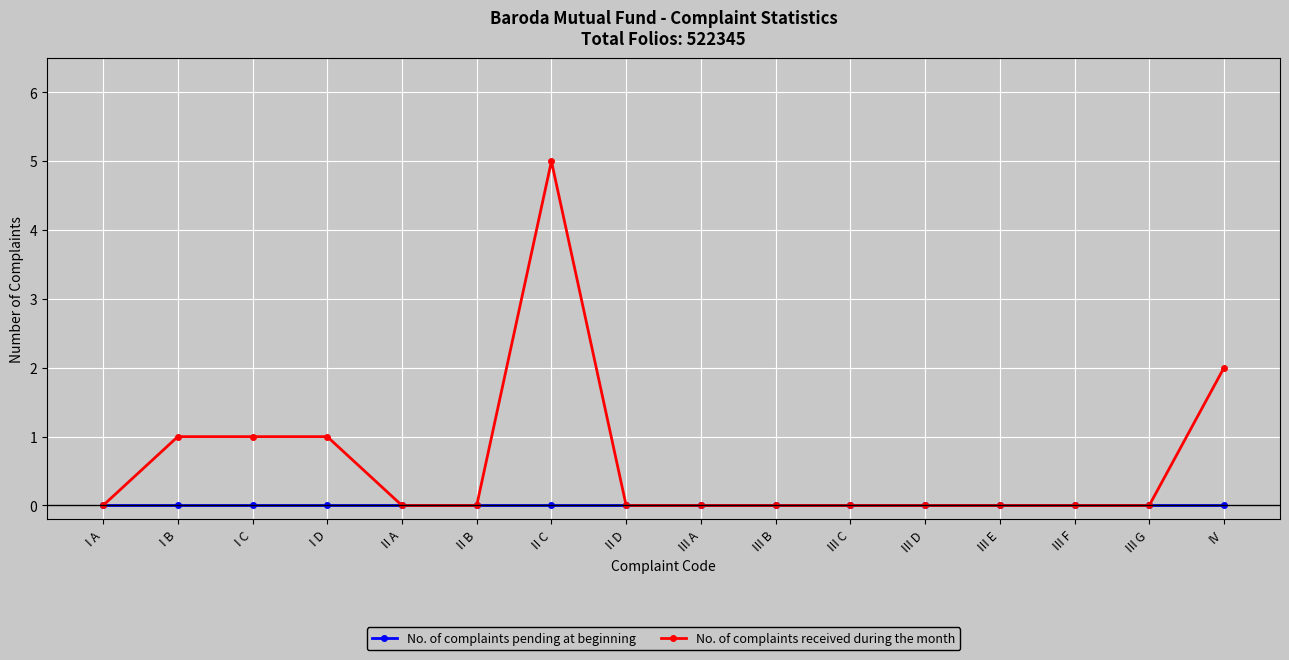

What is the label of the 10th point from the left?

III B